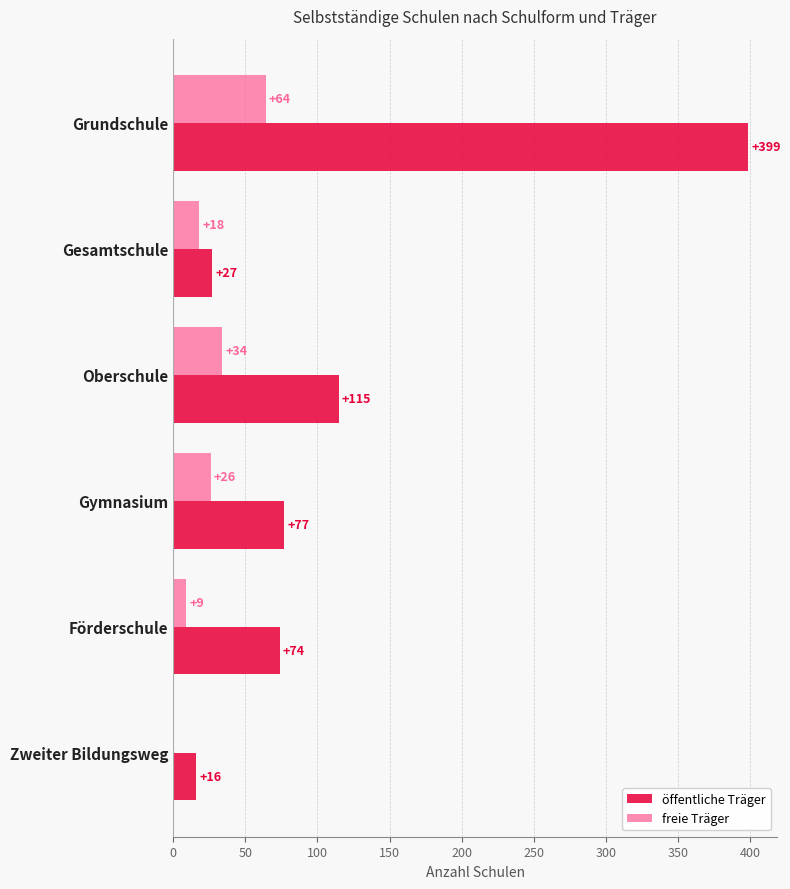

What is the approximate value of öffentliche Träger at Gesamtschule, to the nearest 10?

30